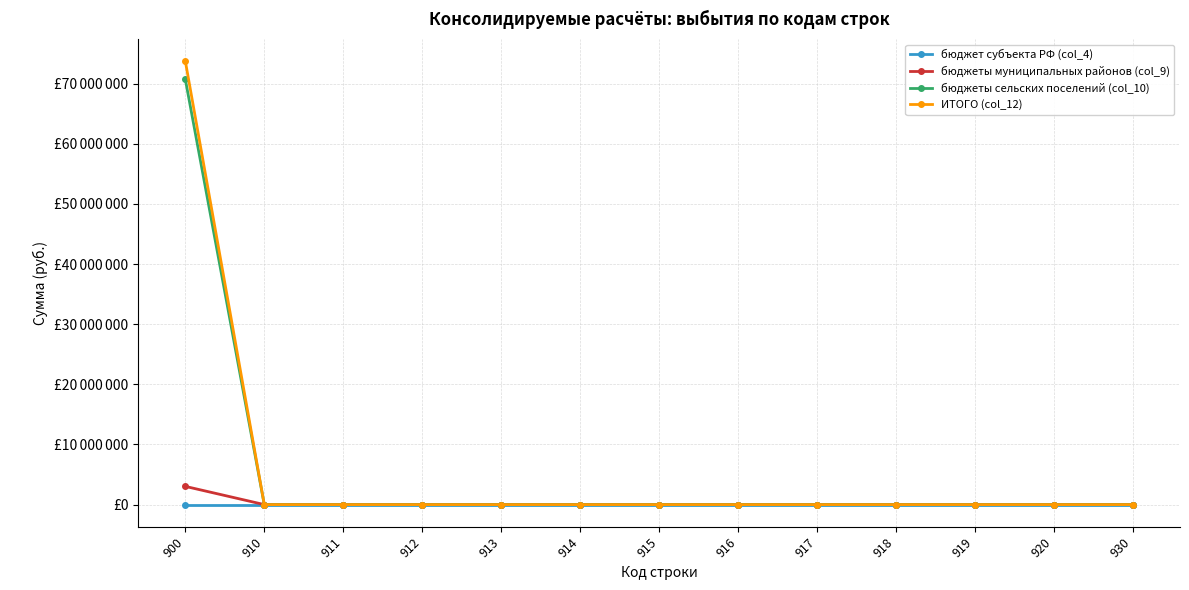

Is this an area chart (filled region under the line)?

No